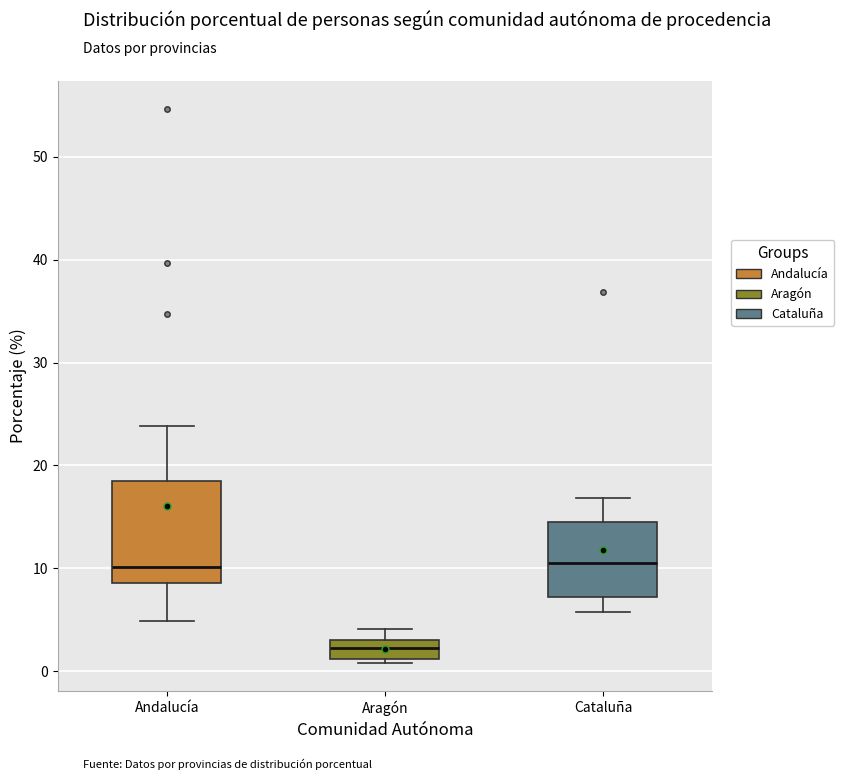

Reading left to right, read every box against the y-axis: the position of its median line, the range the box covers, and the ends of its whiskers. The values are not printed on the chart, so give them approximately, as read against the axis.

Andalucía: median 10, box 9 to 19, whiskers 5 to 24
Aragón: median 2, box 1 to 3, whiskers 1 (just below the box's lower edge) to 4
Cataluña: median 11, box 7 to 15, whiskers 6 to 17